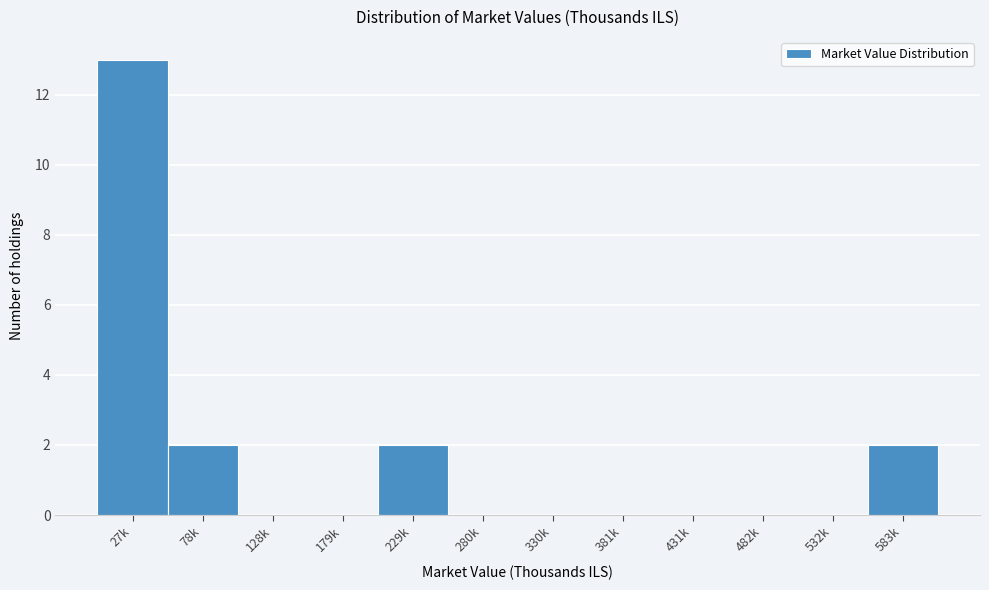

Reading left to right, what are all the values shown in this chart?

27k=13	78k=2	128k=0	179k=0	229k=2	280k=0	330k=0	381k=0	431k=0	482k=0	532k=0	583k=2